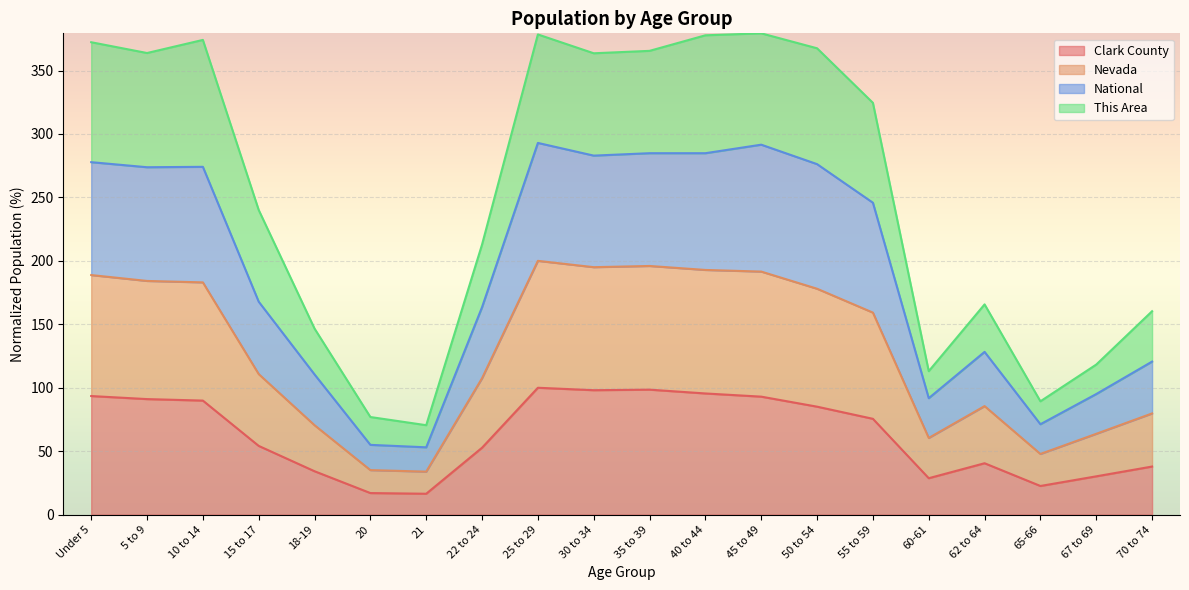

Where is the first local maximum for Clark County?

25 to 29